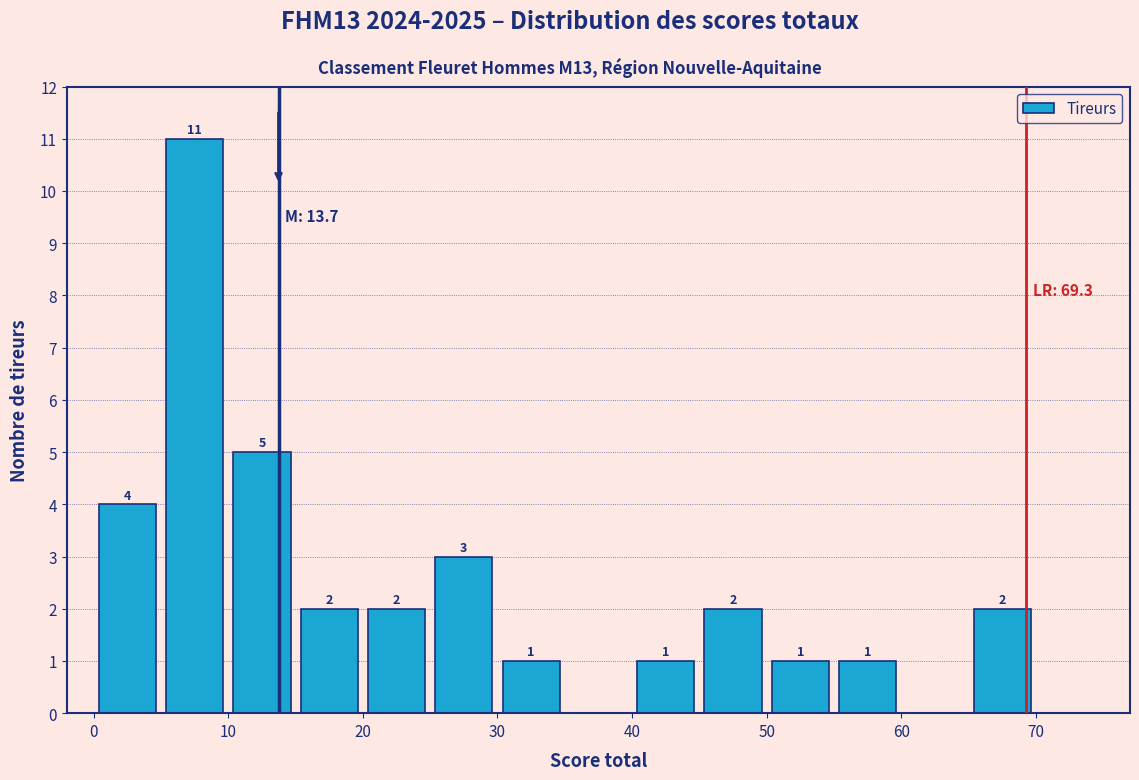

Over which range of the x-axis is the bar tallest?

5 to 10